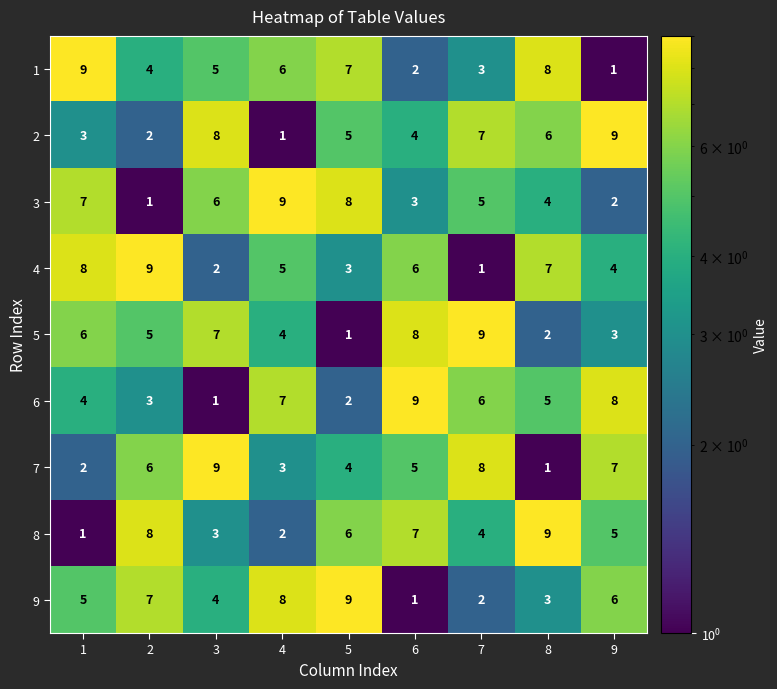

Is it true that 2 equals 4 at 3?

False